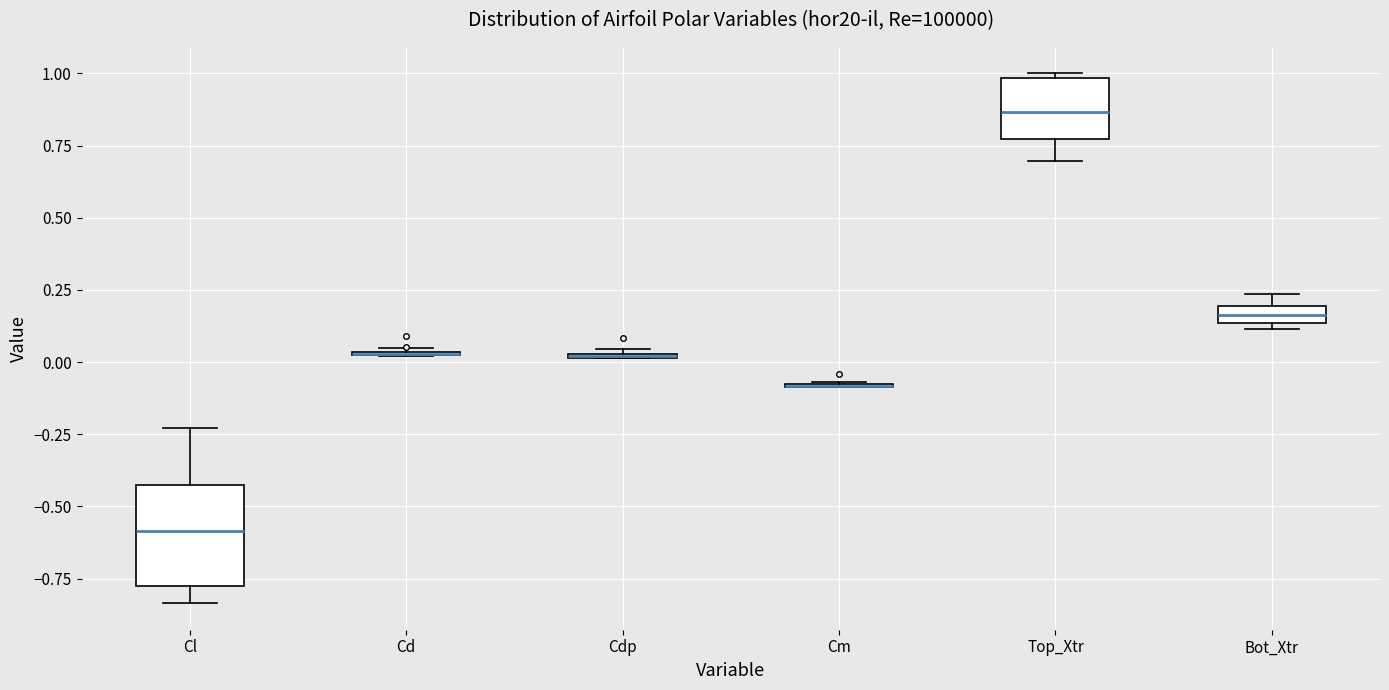

Where does the median line of the box for Top_Xtr sit on the y-axis? The values are not printed on the chart, so give them approximately, as read against the axis.

0.85